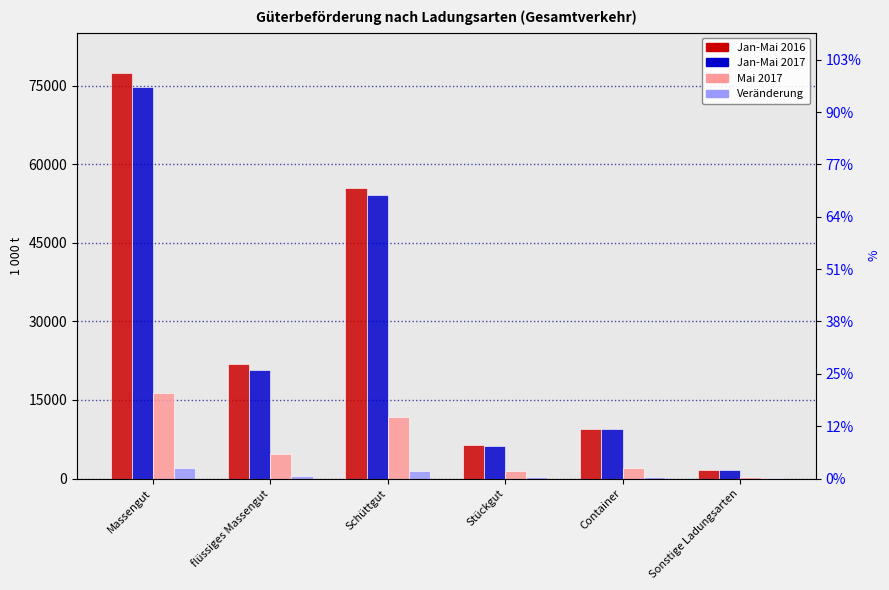

Reading left to right, list all the values displayed in this chart.

Jan-Mai 2016: 77410.8	21842.0	55568.8	6457.1	9530.8	1568.9
Jan-Mai 2017: 74854.8	20676.1	54178.6	6124.6	9419.7	1572.7
Mai 2017: 16398.0	4694.1	11703.9	1468.0	2079.7	363.1
Veränderung: 1929.8	406.7	1523.1	239.2	200.6	78.2